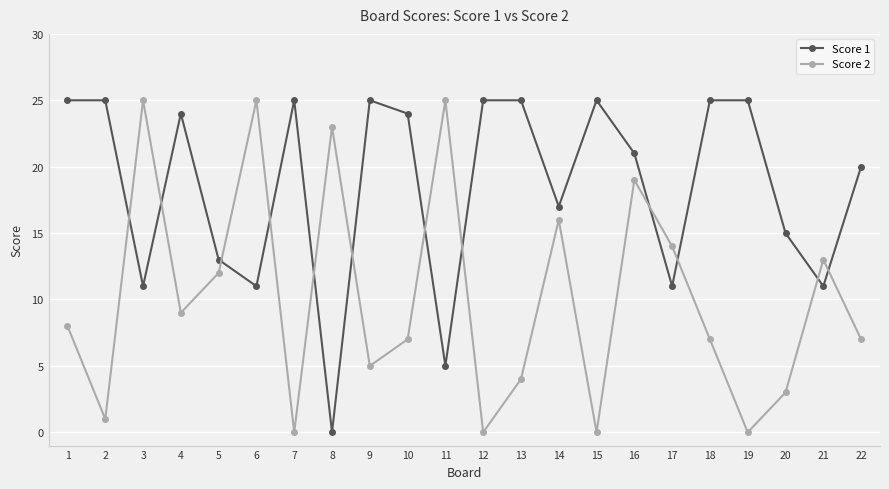

The Score 1 series shows 11 at 17. True or false?

True